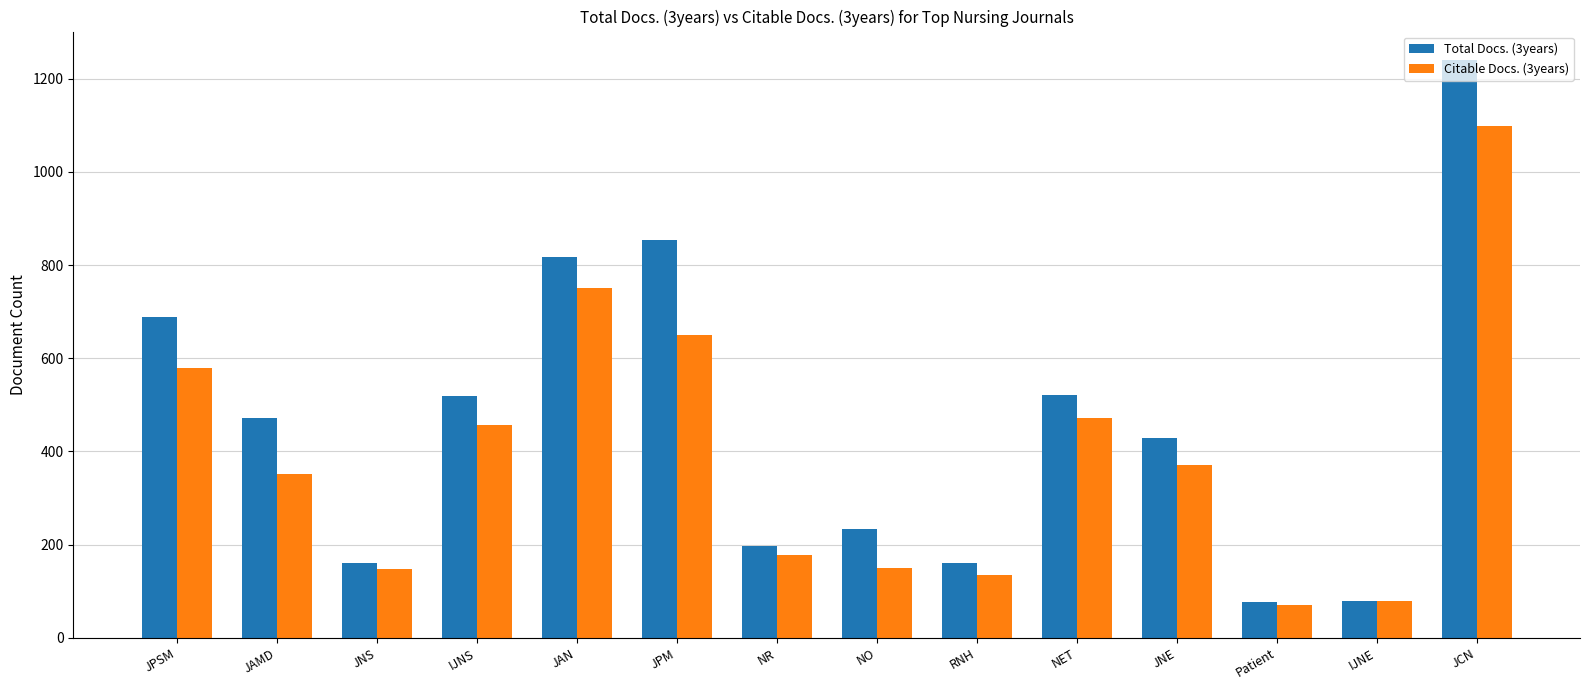

What is the sum of the Citable Docs. (3years) values at NO and JPM?

799